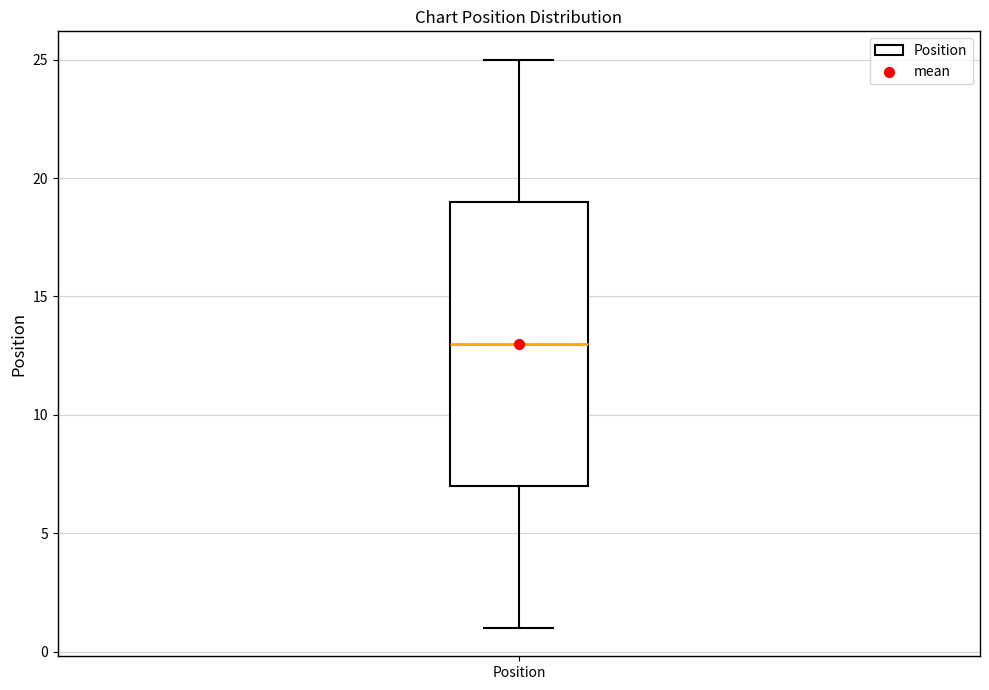

Read this box plot against the y-axis: the position of the median line, the range covered by the box, and the ends of both whiskers. The values are not printed on the chart, so give them approximately, as read against the axis.

median 13, box 7 to 19, whiskers 1 to 25